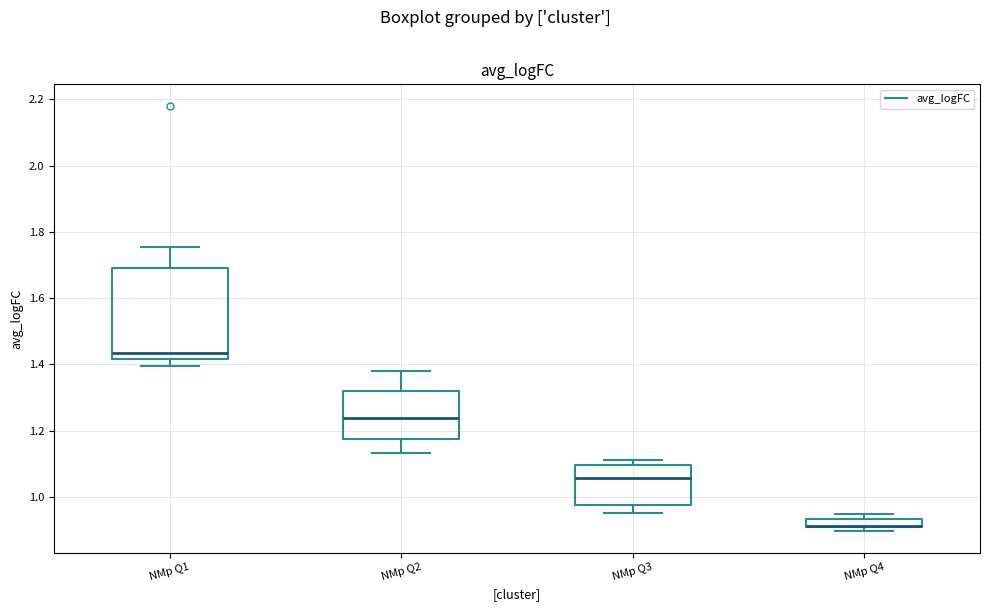

Comparing the boxes themselves (not the whiskers), which one is the tallest?

NMp Q1